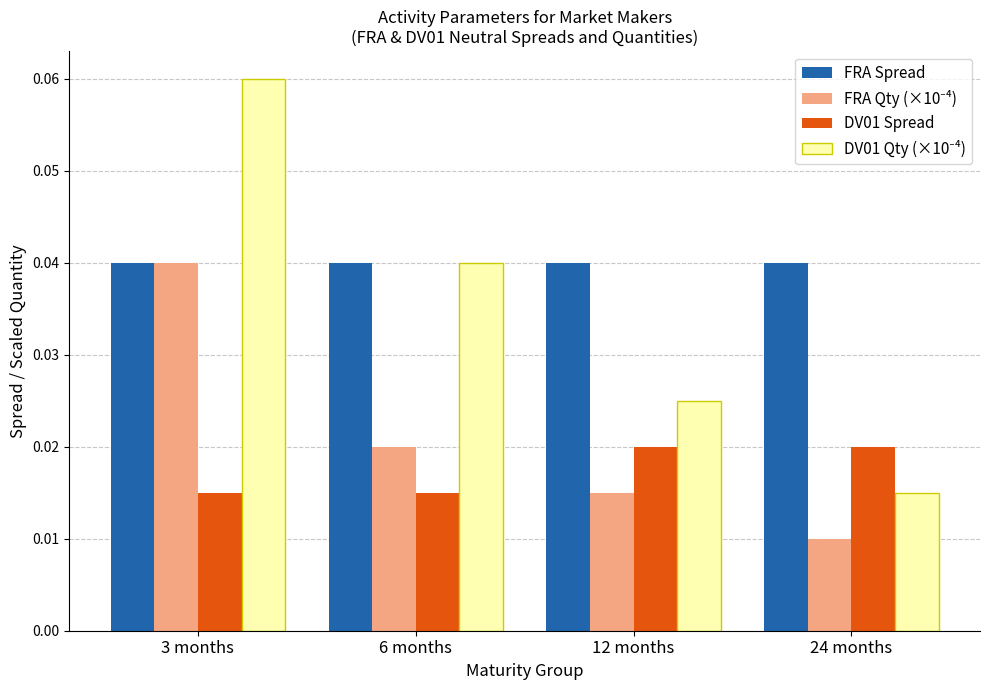

Is the value of FRA Spread at 24 months greater than the value of DV01 Spread at 12 months?

Yes